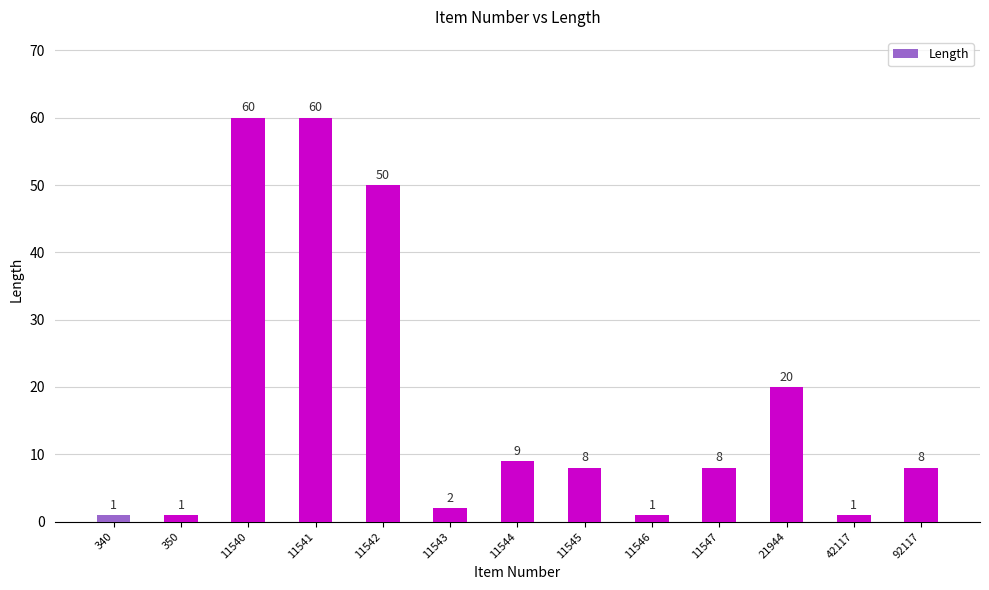

What is the greatest value displayed?

60